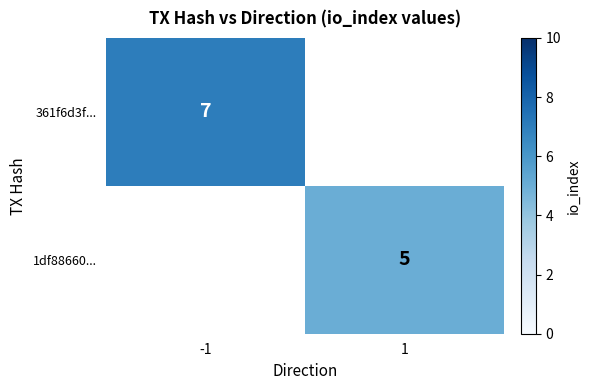

Is it true that 361f6d3f... equals 7 at -1?

True